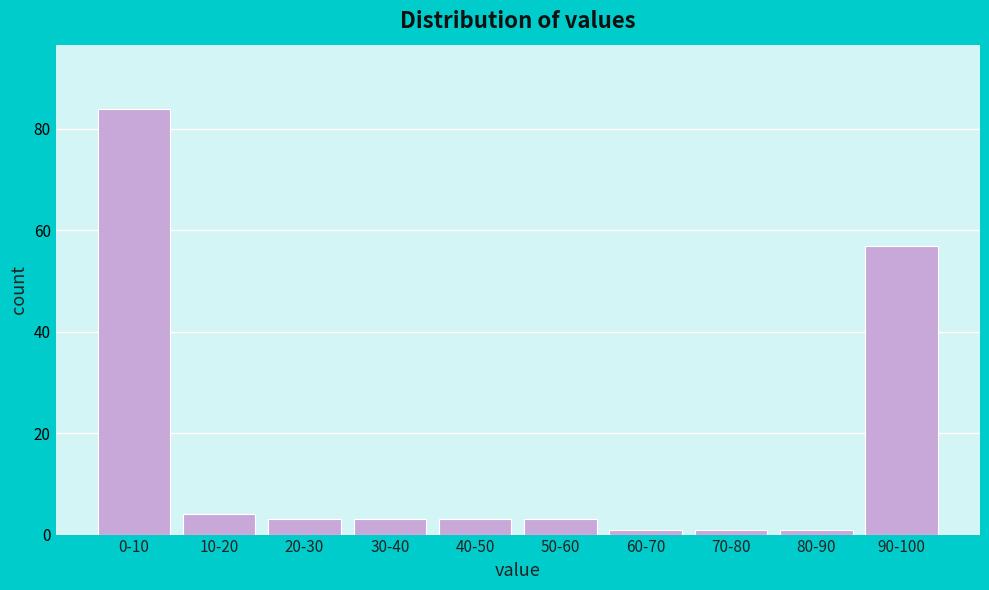

Reading left to right, what are all the values shown in this chart?

84	4	3	3	3	3	1	1	1	57